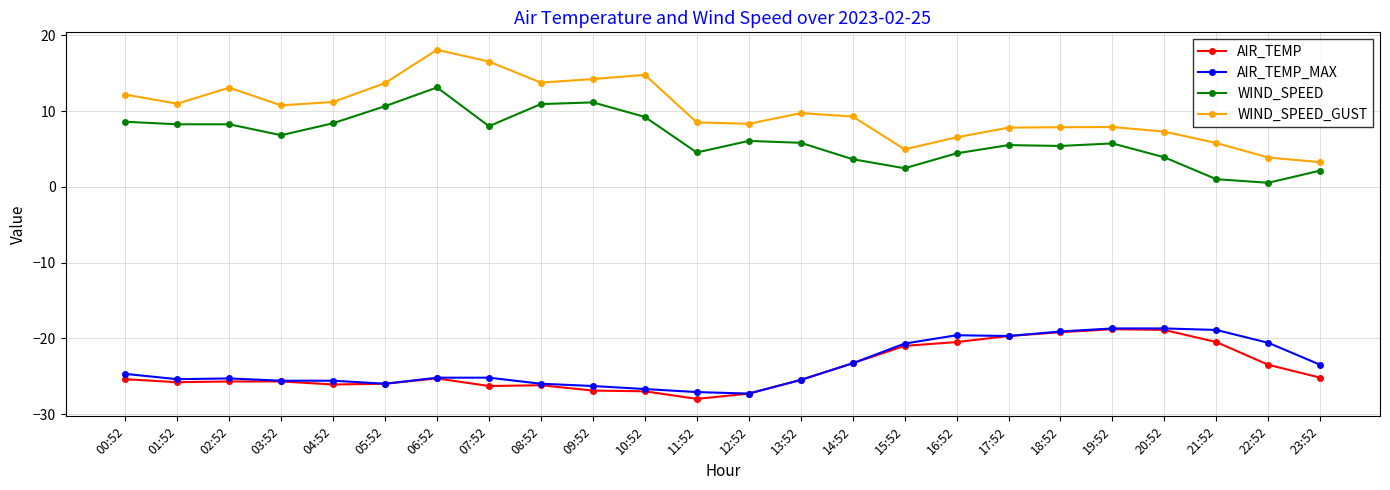

True or false: WIND_SPEED has more than 1 interior local peaks.

True